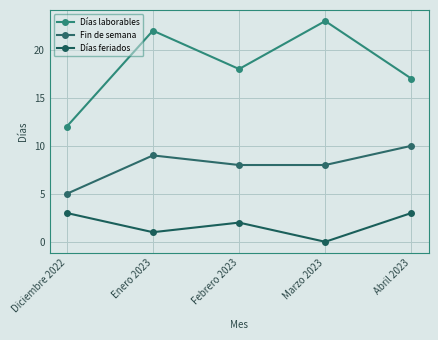

Is it true that Días laborables equals 18 at Febrero 2023?

True